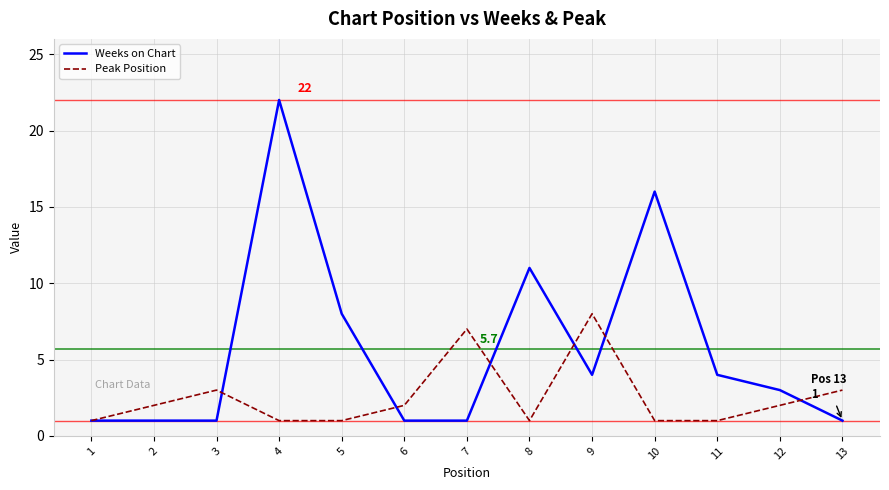

List the series in order of their overall mean, lowest first.

Peak Position, Weeks on Chart